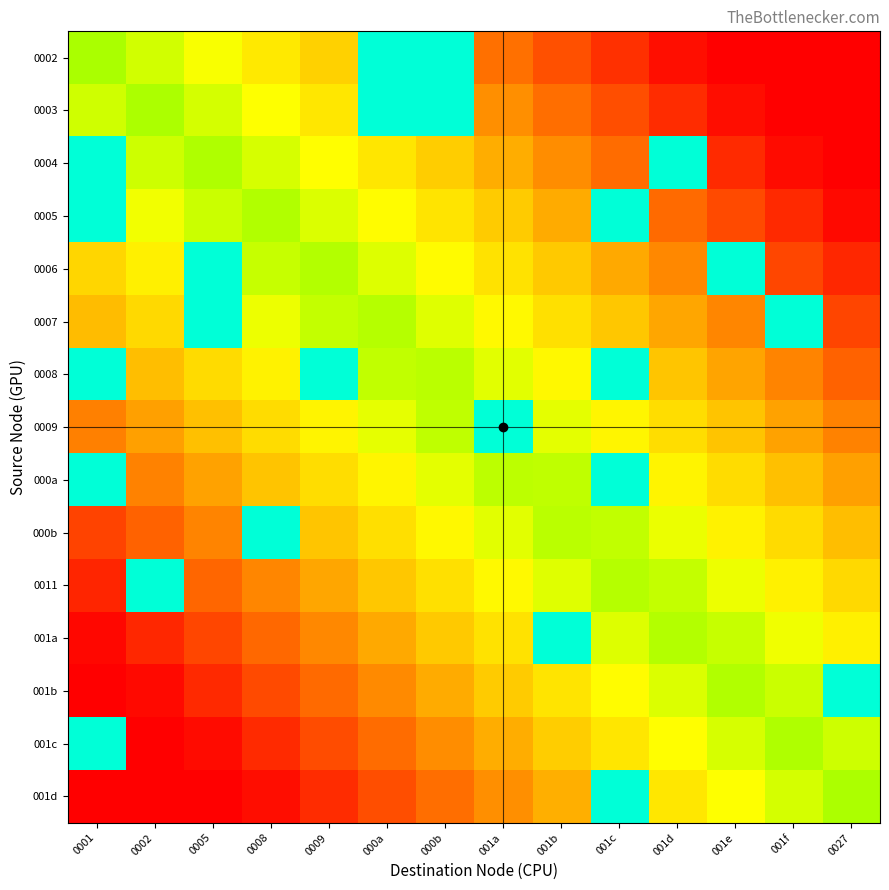

What is the total value across all series at 001f?

4.5